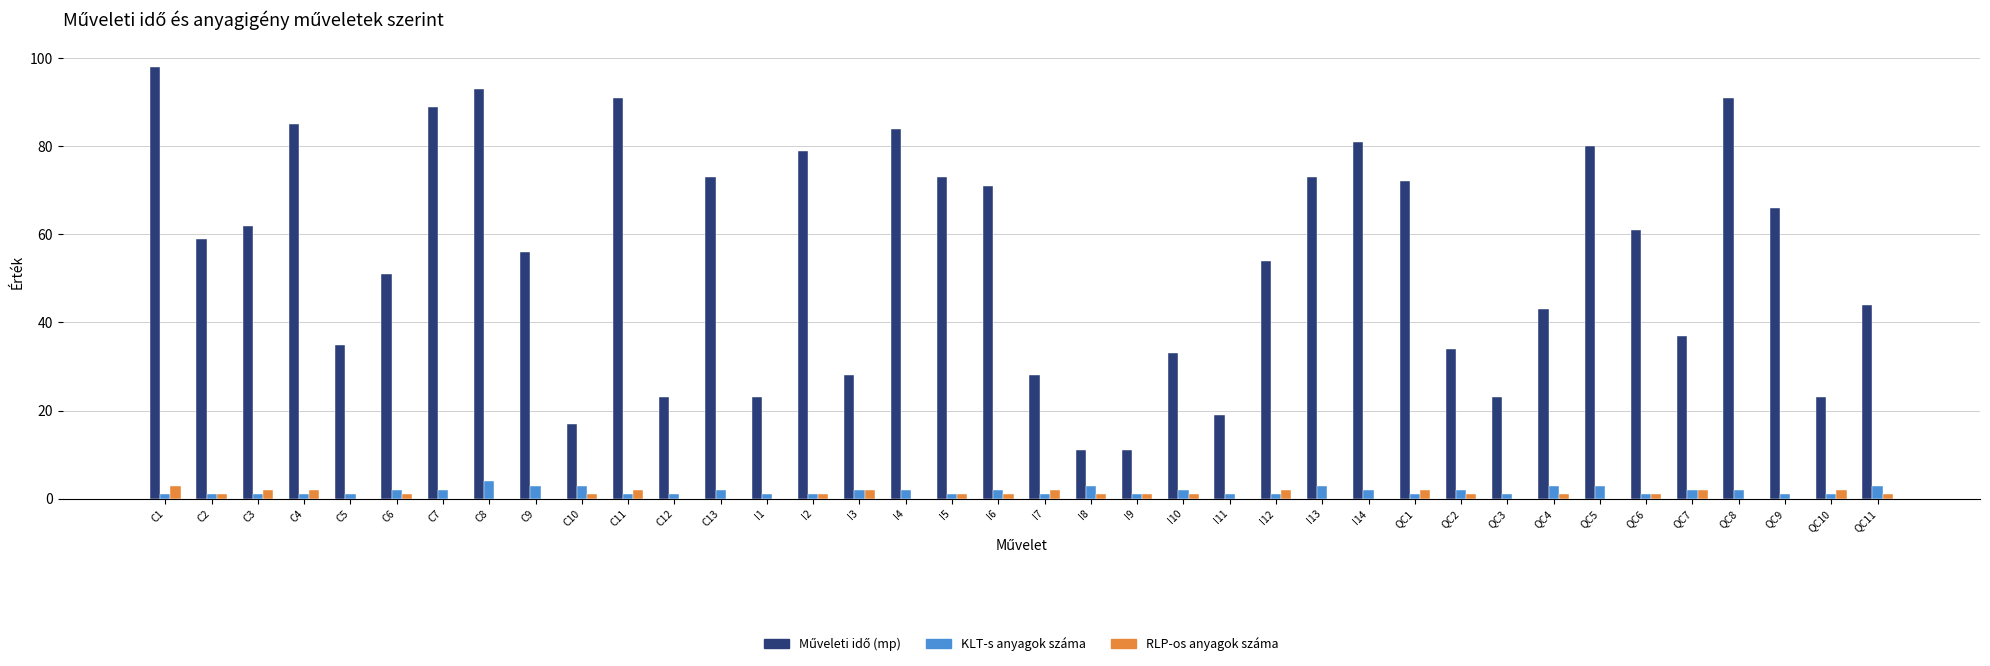

At which category does the chart reach its peak across all series?

C1